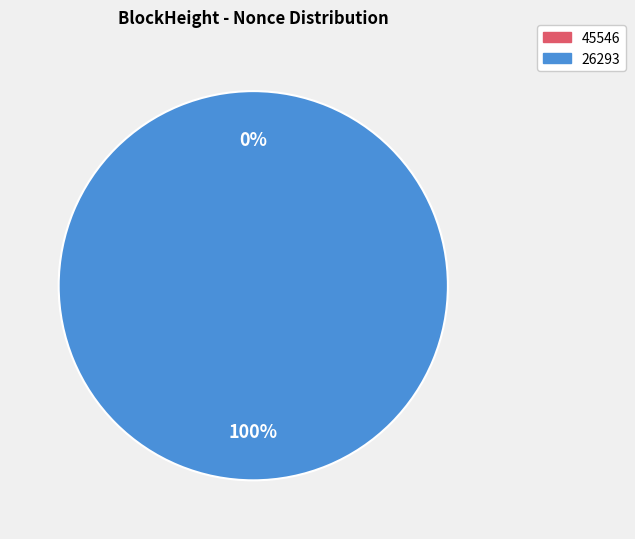

To the nearest percent, what is the combined percentage of 26293 and 45546?

100%